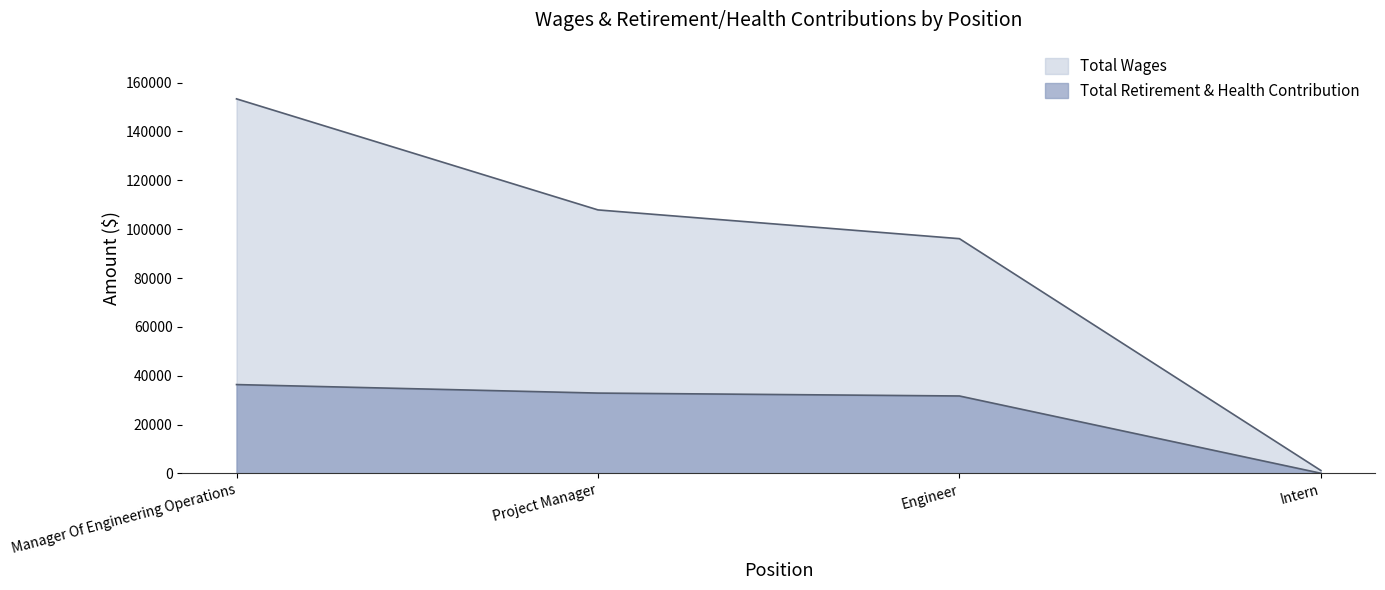

Reading left to right, list all the values displayed in this chart.

Total Wages: 153354	107896	96122	1222
Total Retirement & Health Contribution: 36397	32911	31724	91